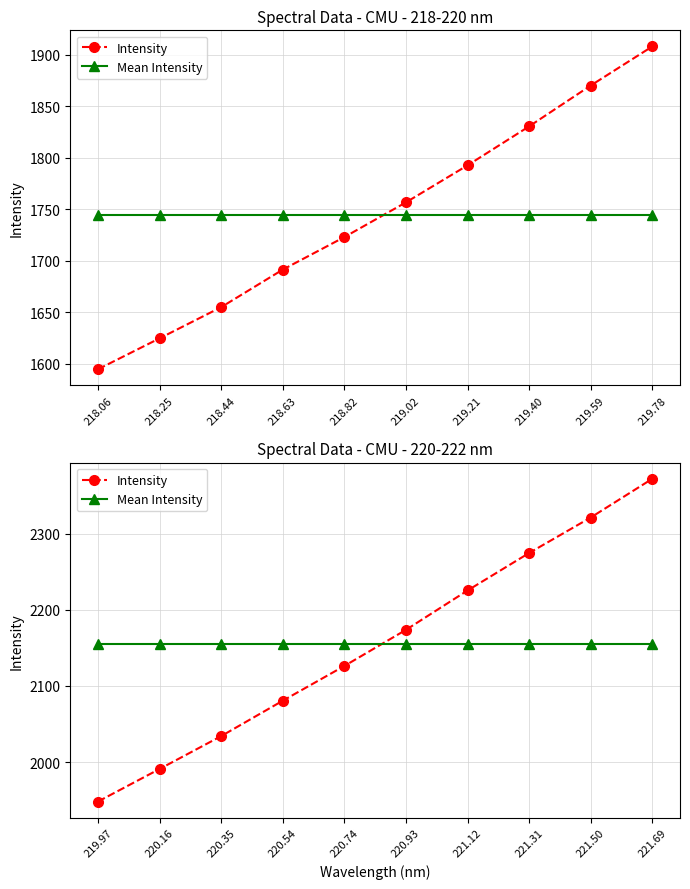

What are all the series names shown in the legend?

Intensity, Mean Intensity